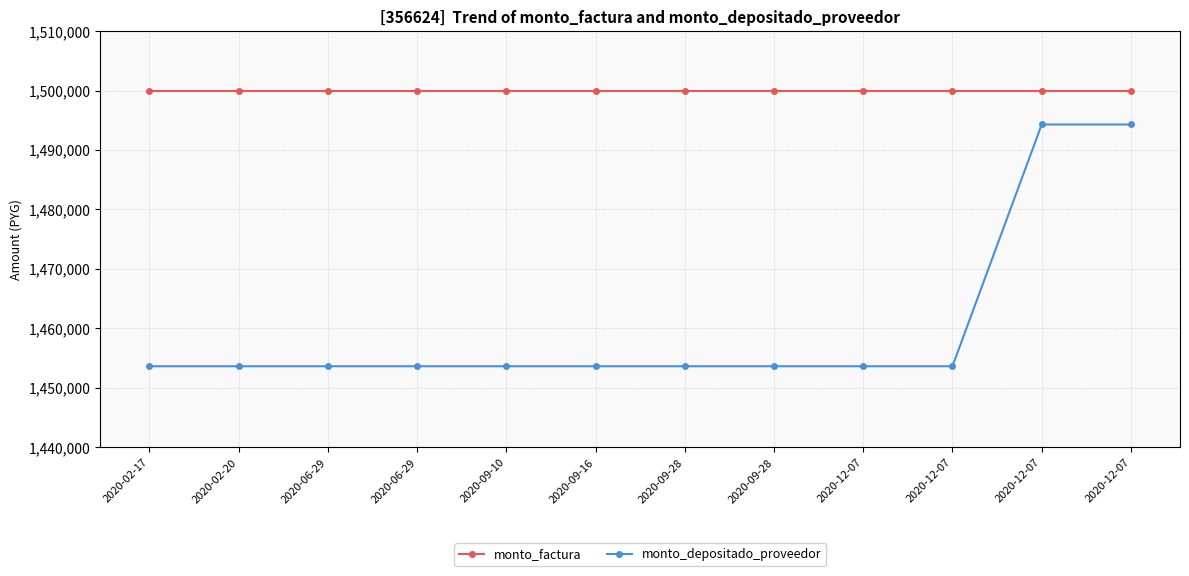

What is the value of the monto_factura point at the 4th from the left?

1500000